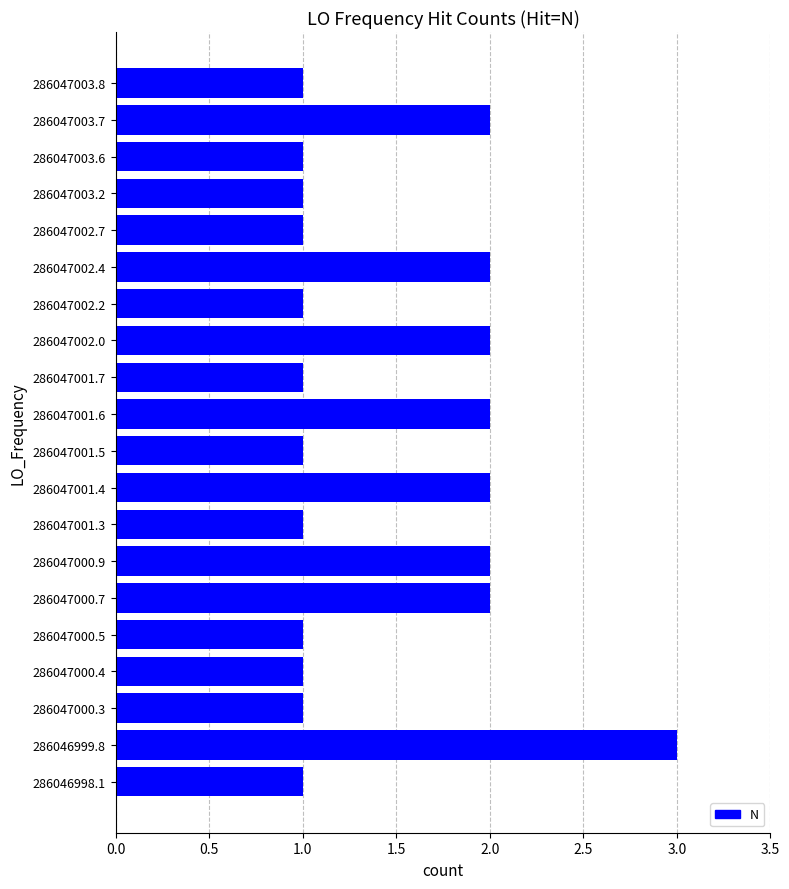

What is the smallest value displayed?

1